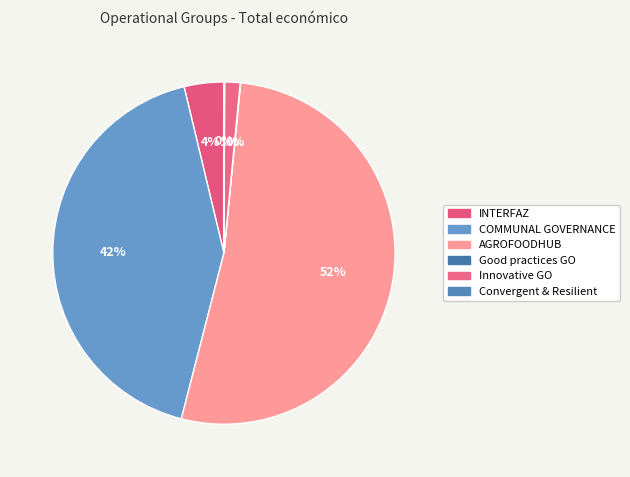

To the nearest percent, what is the difference between the Innovative GO and COMMUNAL GOVERNANCE slice percentages?

41%